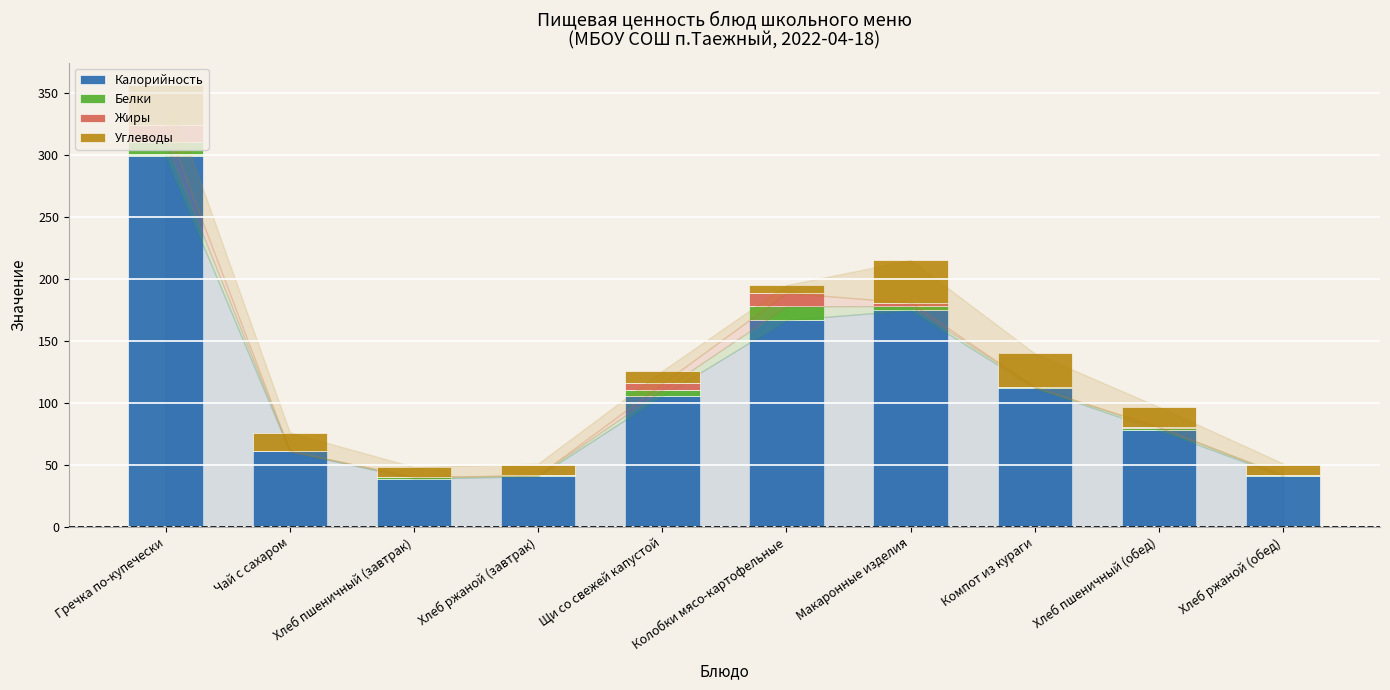

How many distinct data groups are displayed?

4